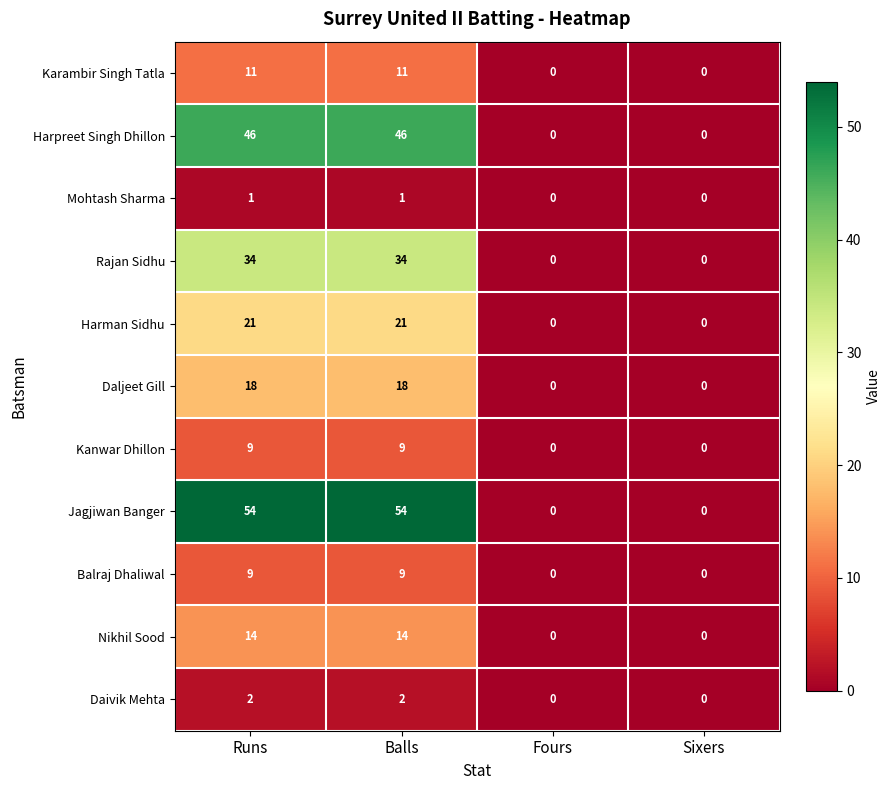

How many values in Daljeet Gill are above zero?

2